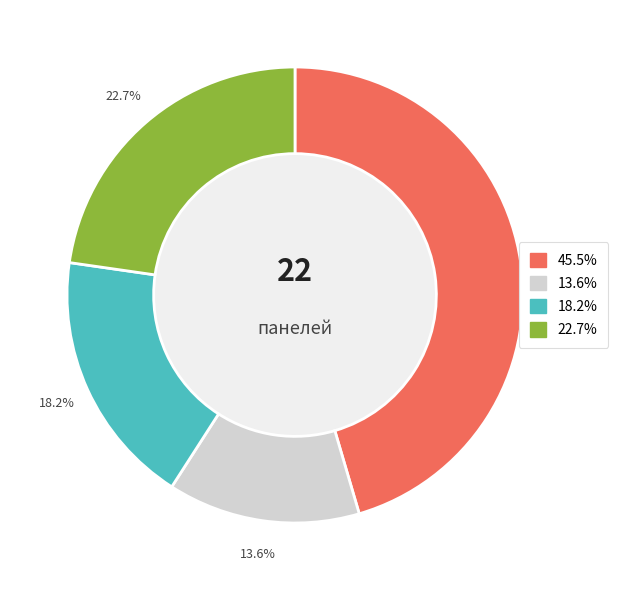

Is there a majority slice in this chart?

No